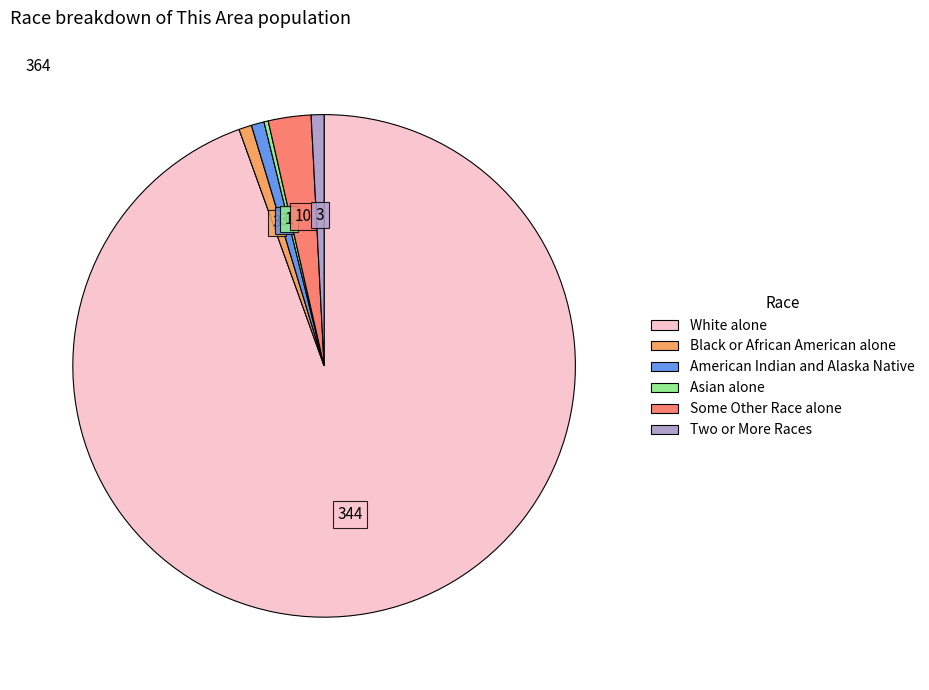

Does any single category account for the majority?

Yes